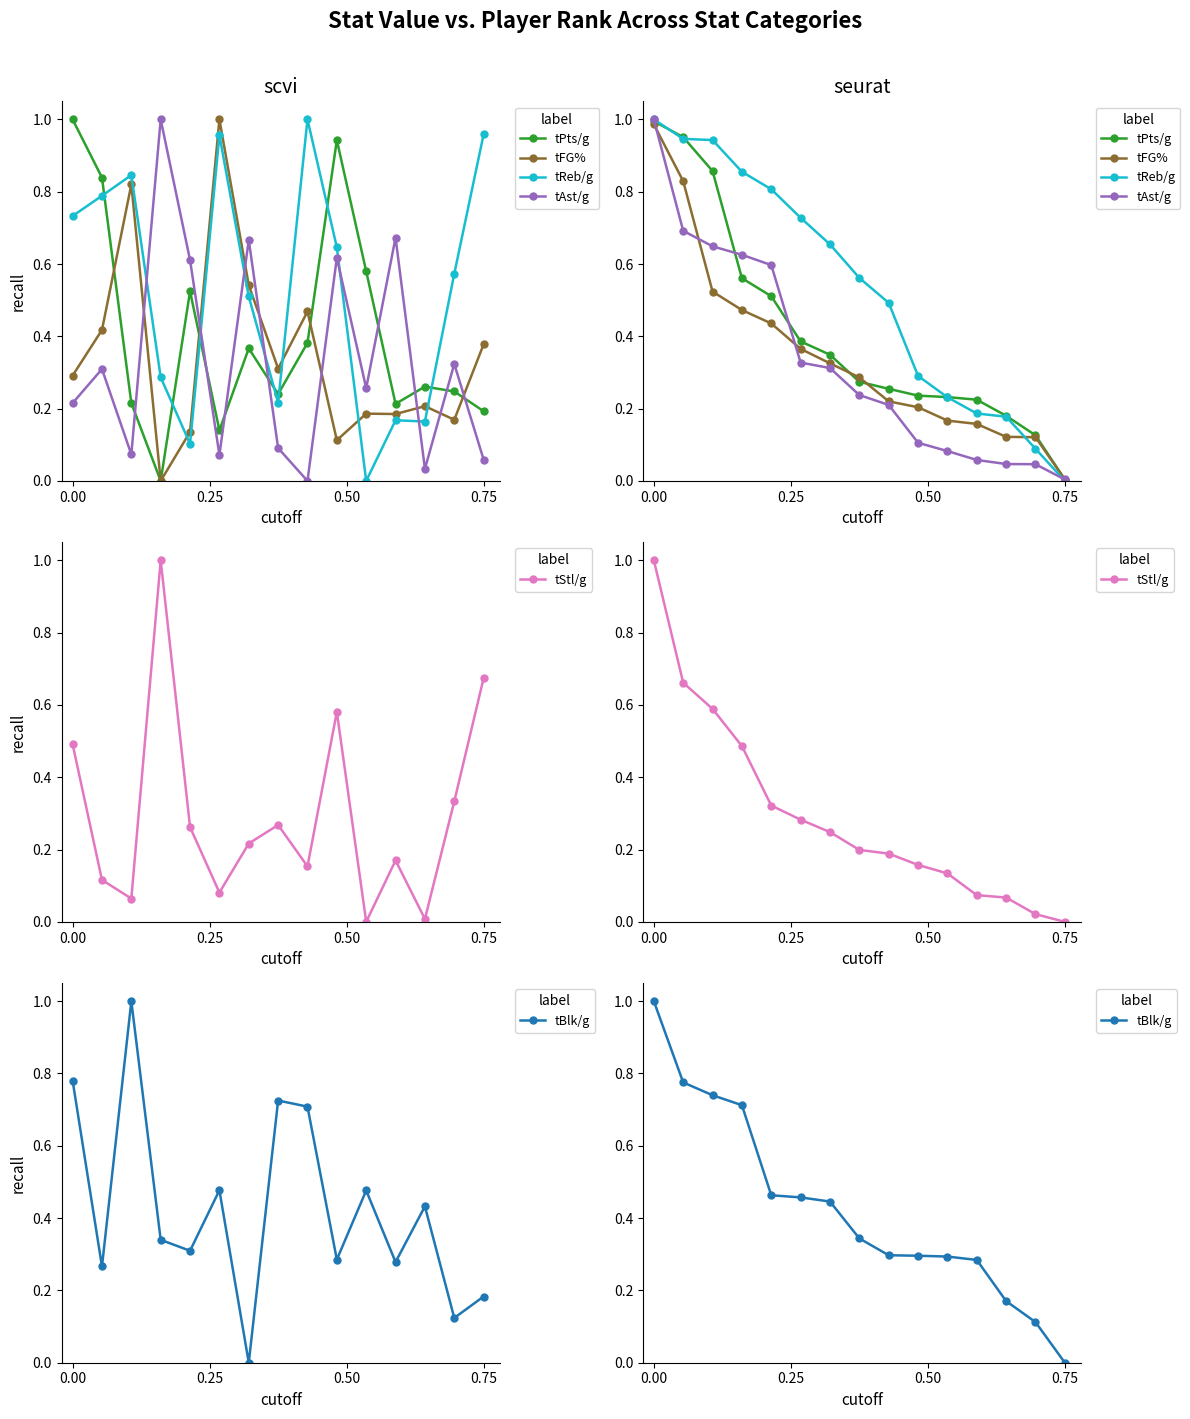

What is the sum of all tPts/g values?

6.1